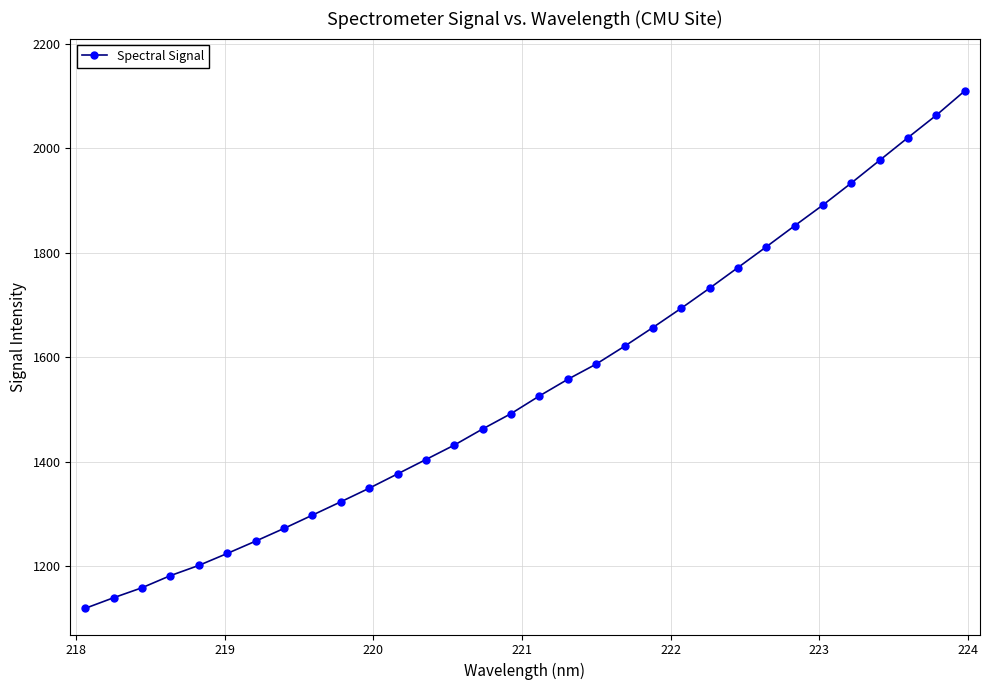

What is the sum of all values?

49494.7